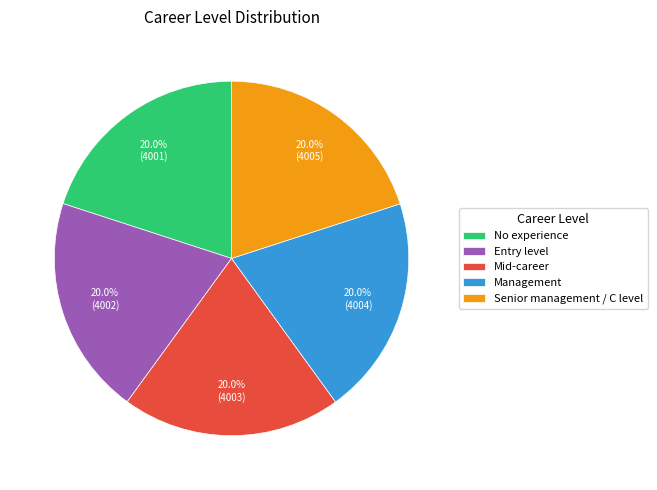

To the nearest percent, what percentage of the pie is No experience?

20%